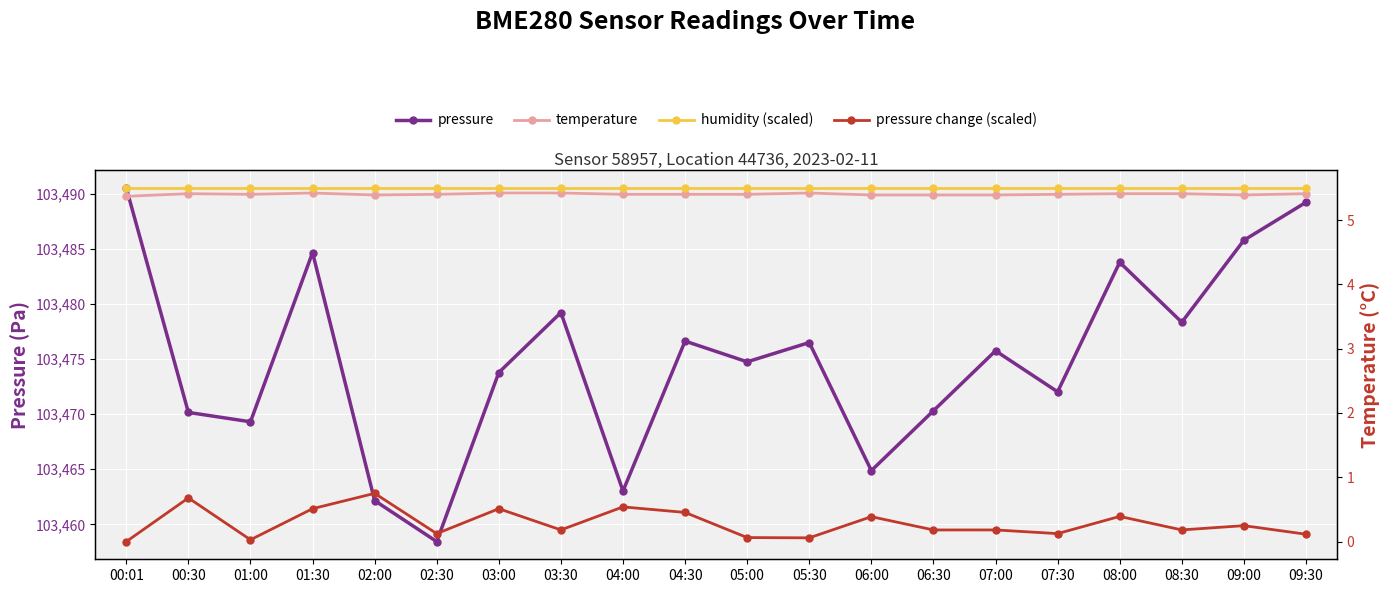

Does the chart display data point markers on the line(s)?

Yes